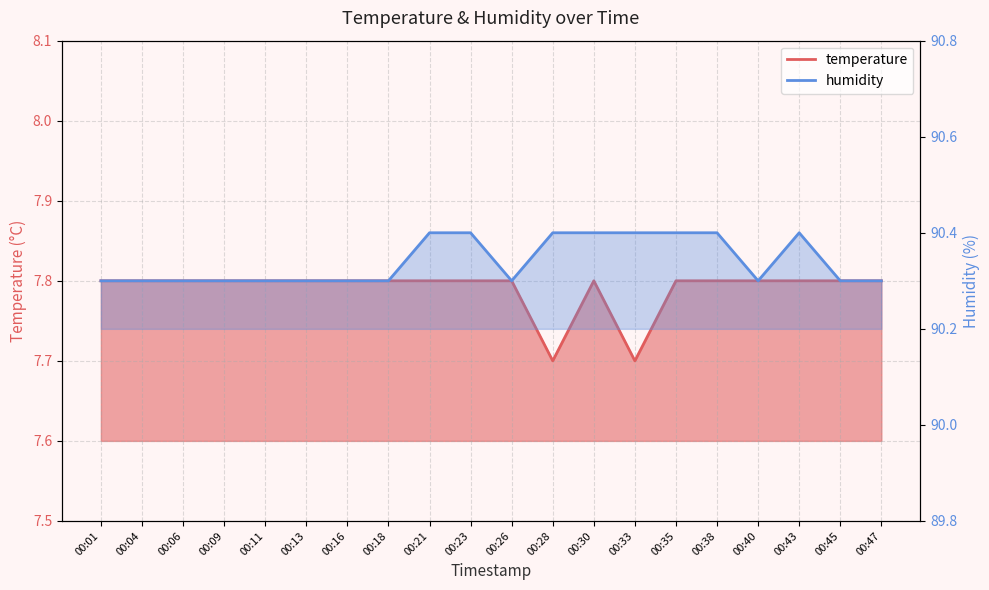

What is the value of the humidity point at the 15th from the left?

90.4